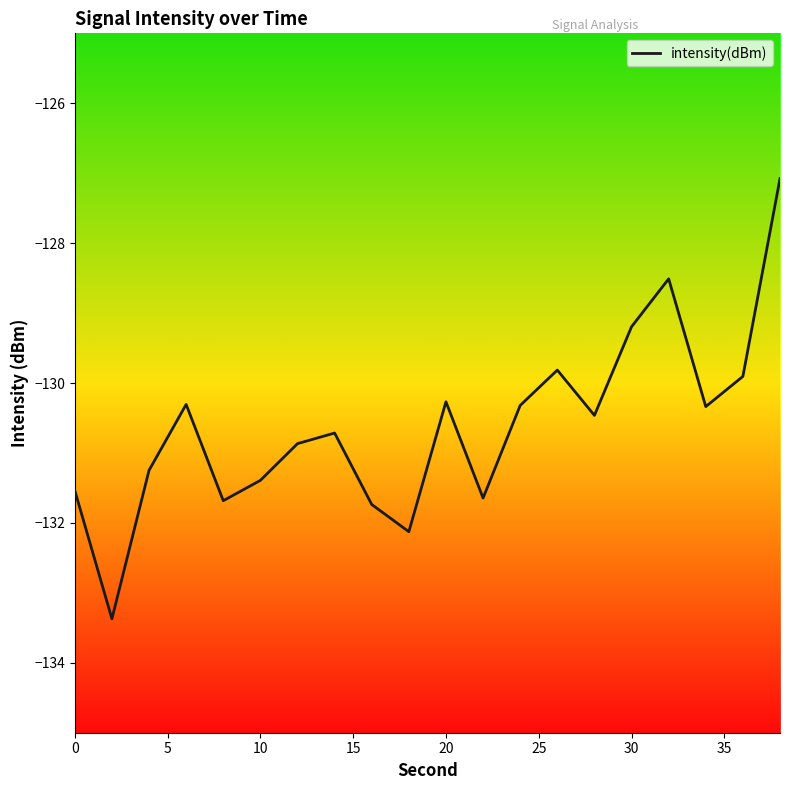

What is the minimum value shown in the chart?

-133.4